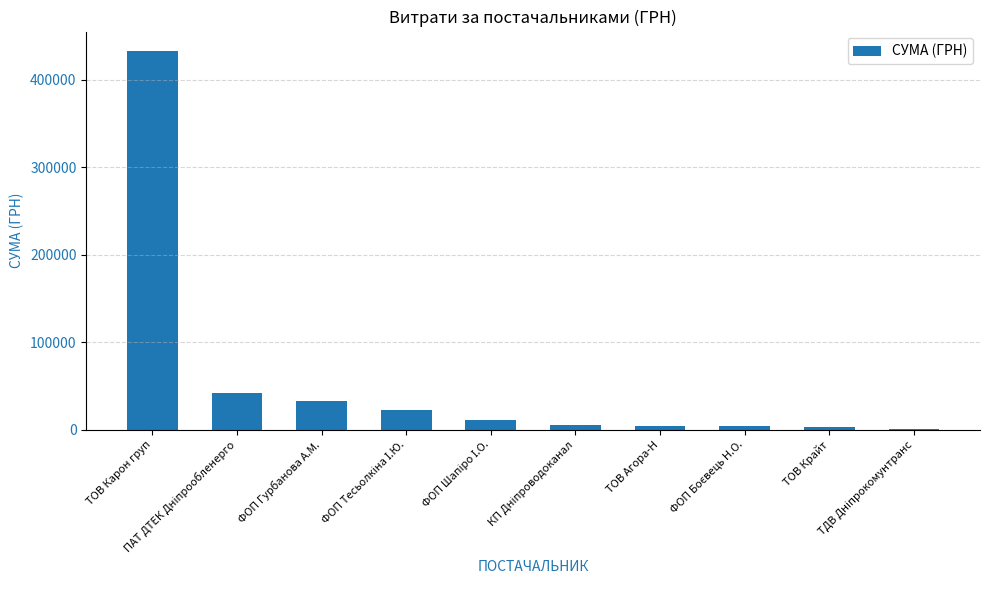

What is the sum of all values?

557262.8